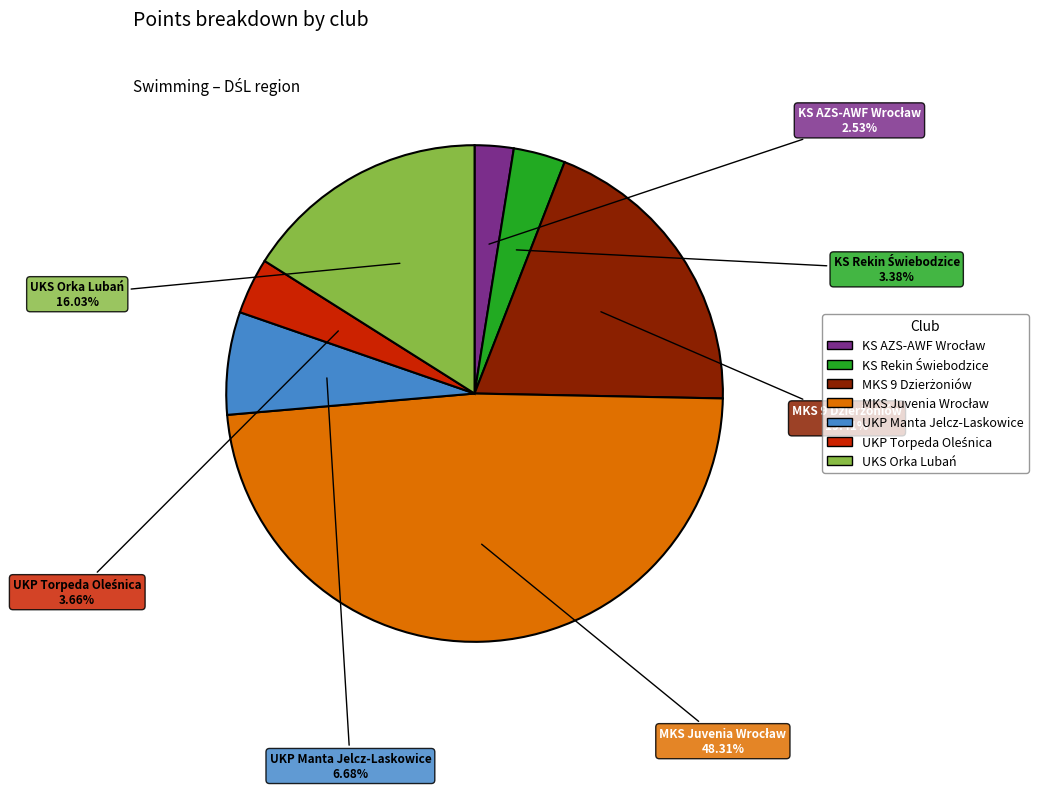

How many segments does this pie chart have?

7